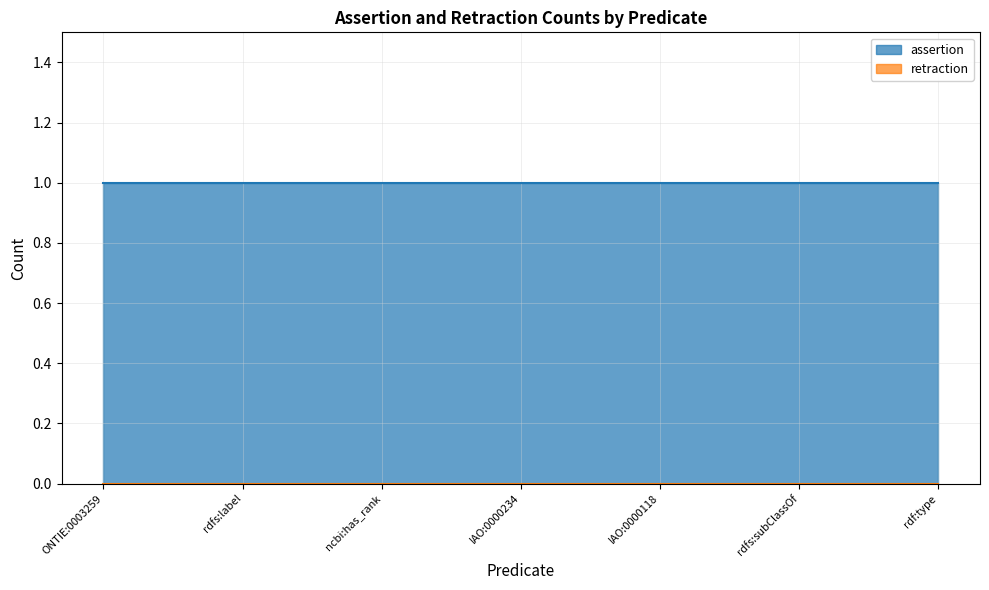

Which category has the lowest value across all series?

ONTIE:0003259